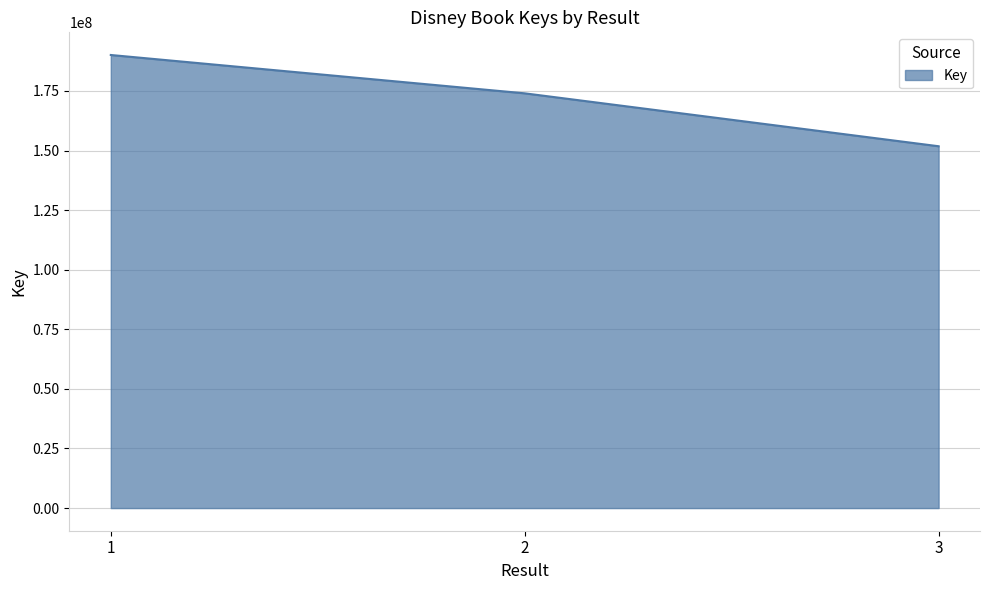

What is the difference between the maximum and minimum values?

38287576